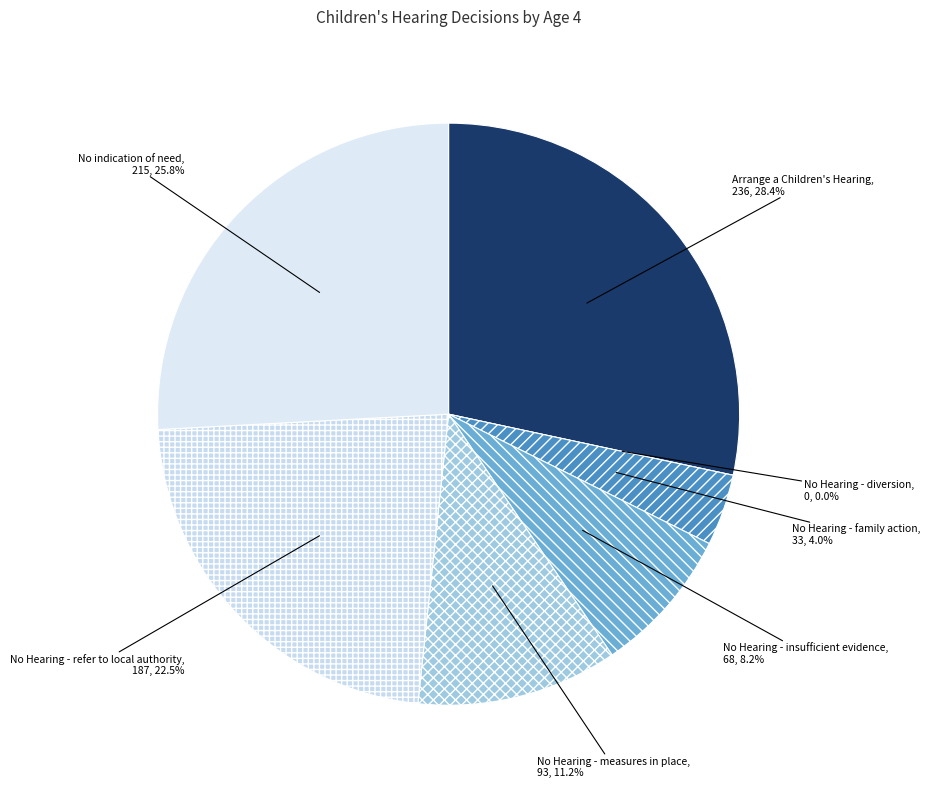

What percentage do No Hearing - insufficient evidence and No Hearing - family action together represent?

12.1%